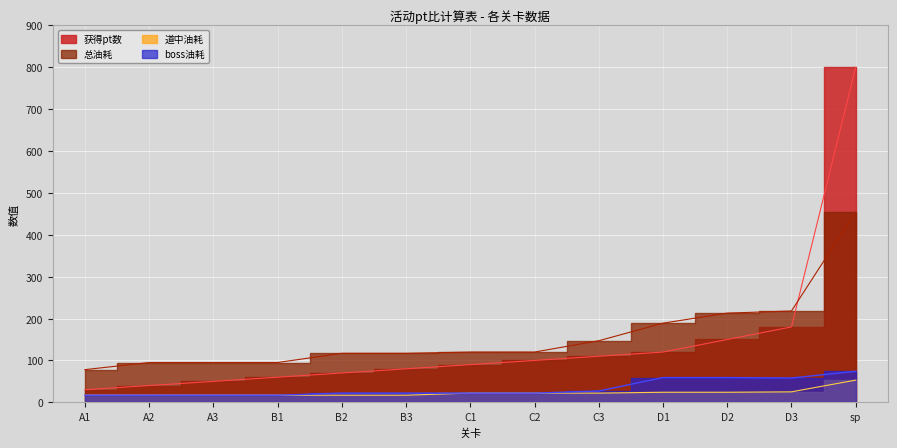

At B2, list the series in order from smallest to largest.

道中油耗, boss油耗, 获得pt数, 总油耗